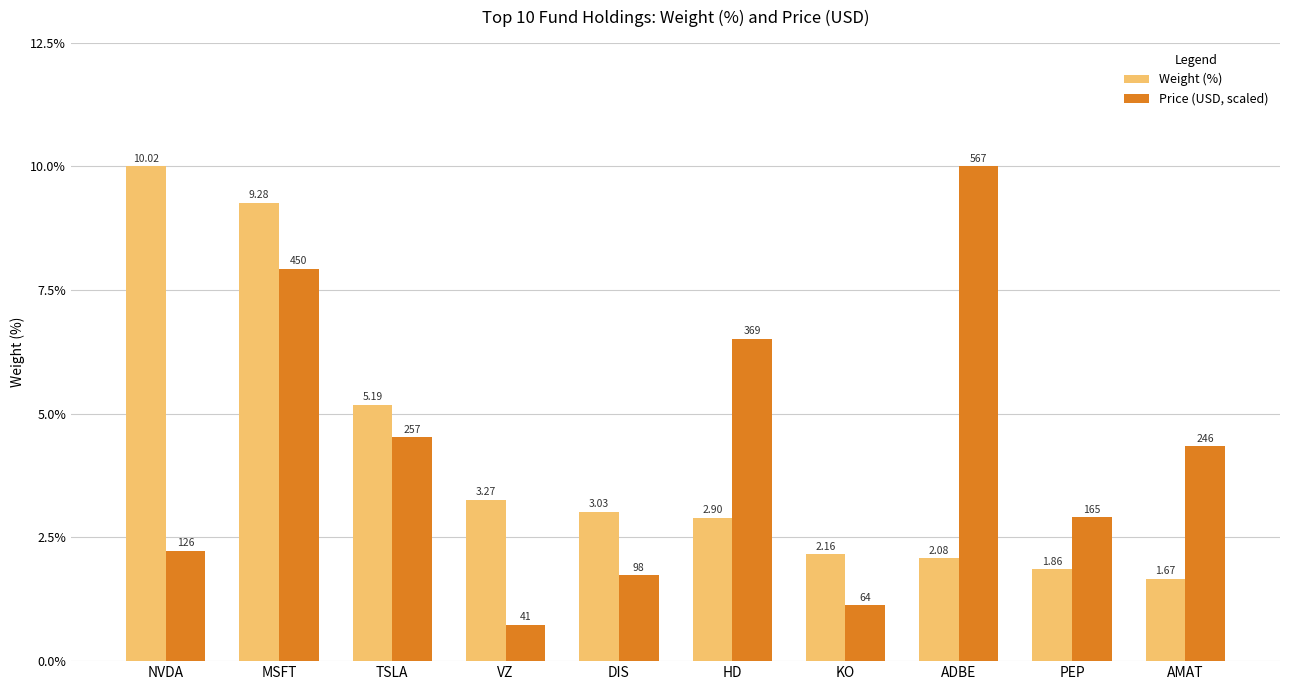

Rank the series by their average value, from lowest to highest.

Weight (%), Price (USD, scaled)